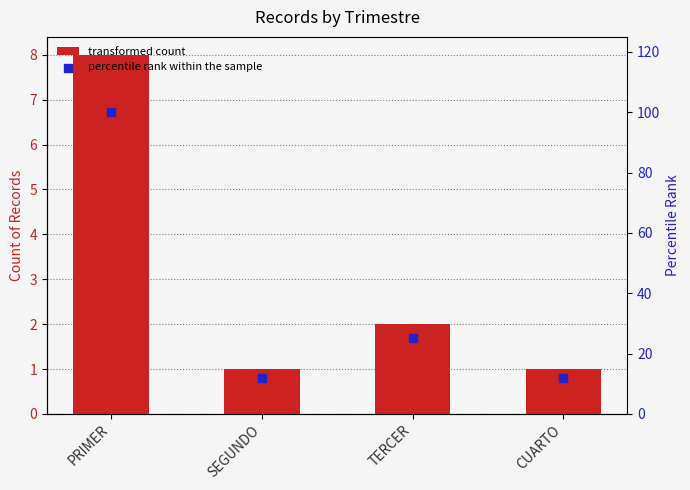

What are all the series names shown in the legend?

count, percentile rank